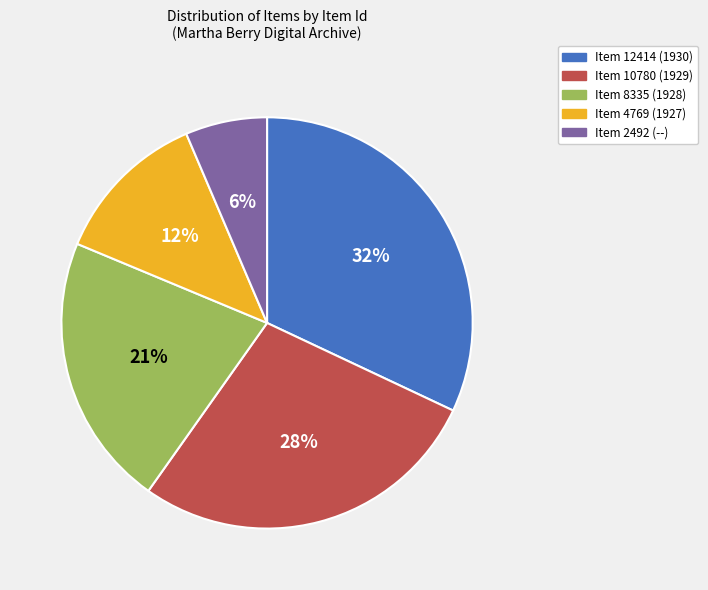

Which slice is the largest?

Item 12414 (1930)